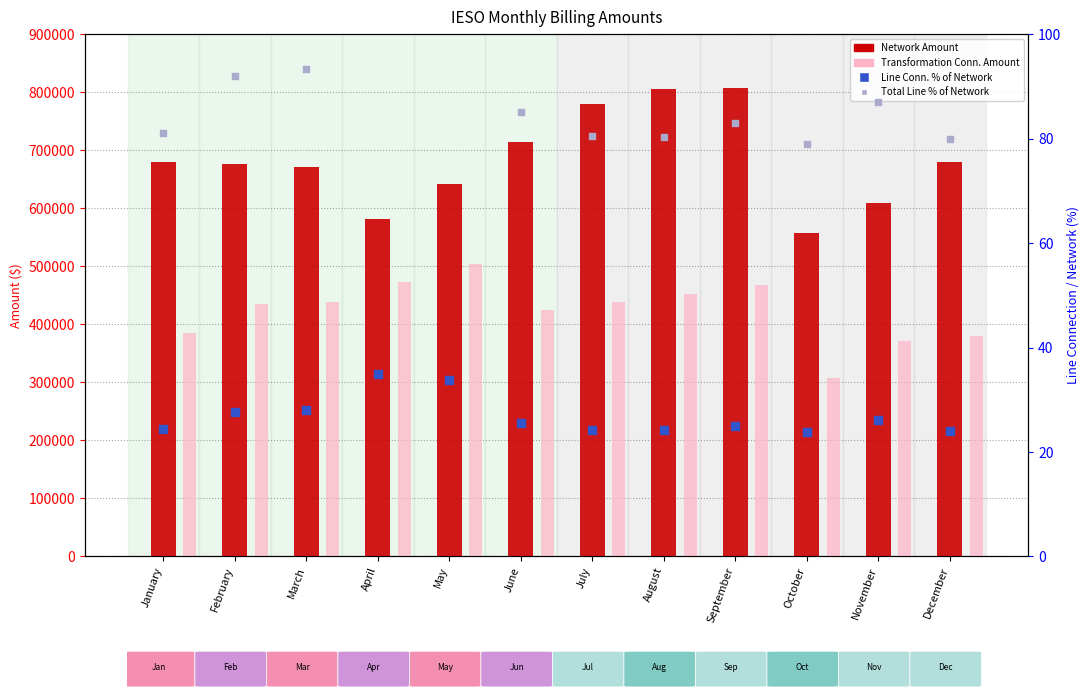

Which series has the largest Y range (max minus min)?

IESO Network Amount